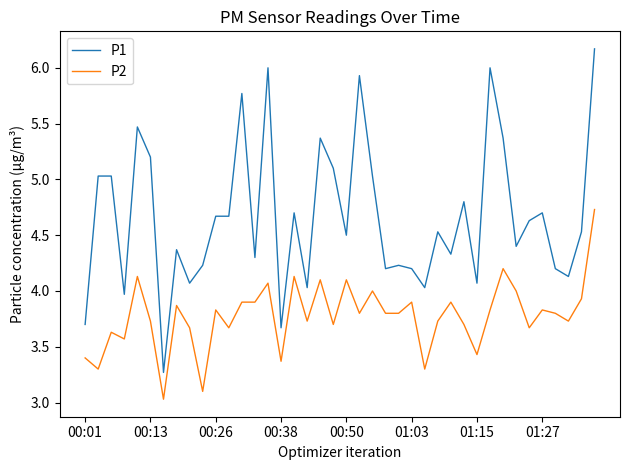

Reading left to right, what are all the values shown in this chart?

P1: 3.7	5.0	5.0	4.0	5.5	5.2	3.3	4.4	4.1	4.2	4.7	4.7	5.8	4.3	6.0	3.7	4.7	4.0	5.4	5.1	4.5	5.9	5.0	4.2	4.2	4.2	4.0	4.5	4.3	4.8	4.1	6.0	5.4	4.4	4.6	4.7	4.2	4.1	4.5	6.2
P2: 3.4	3.3	3.6	3.6	4.1	3.7	3.0	3.9	3.7	3.1	3.8	3.7	3.9	3.9	4.1	3.4	4.1	3.7	4.1	3.7	4.1	3.8	4.0	3.8	3.8	3.9	3.3	3.7	3.9	3.7	3.4	3.8	4.2	4.0	3.7	3.8	3.8	3.7	3.9	4.7